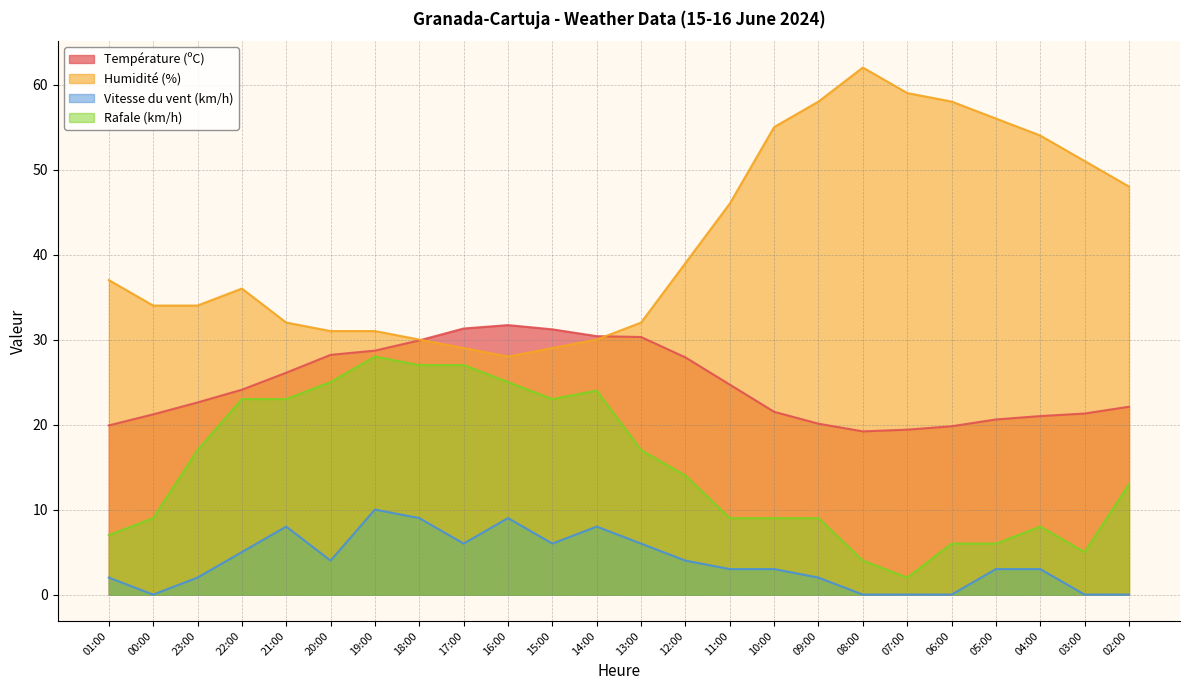

What is the difference between the highest and lowest values at 03:00?

51.0